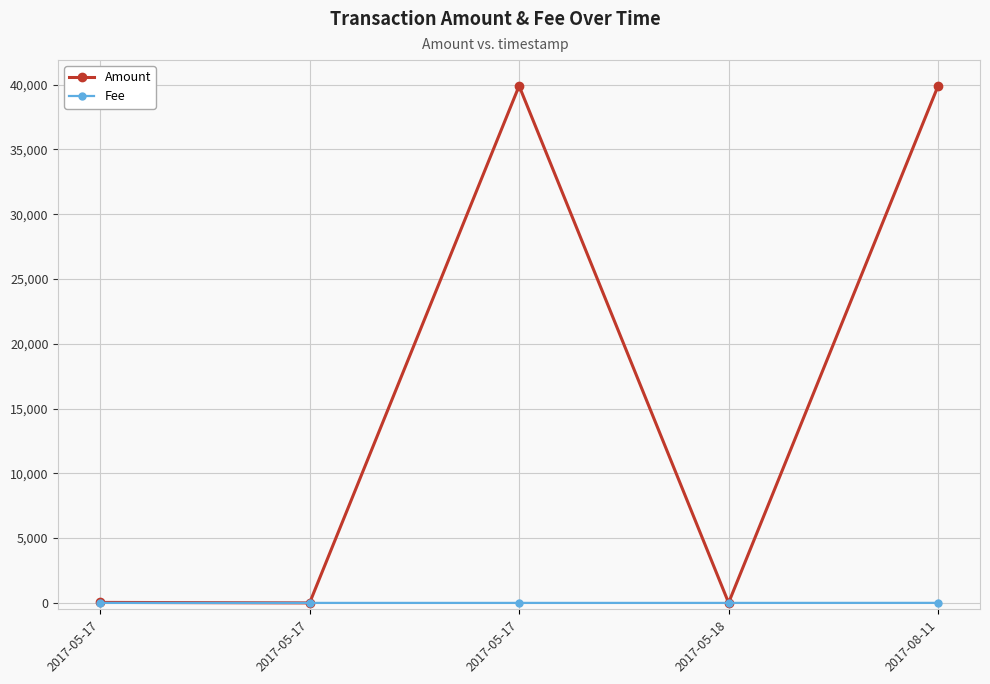

What is the approximate value of Fee at 2017-05-17?

1